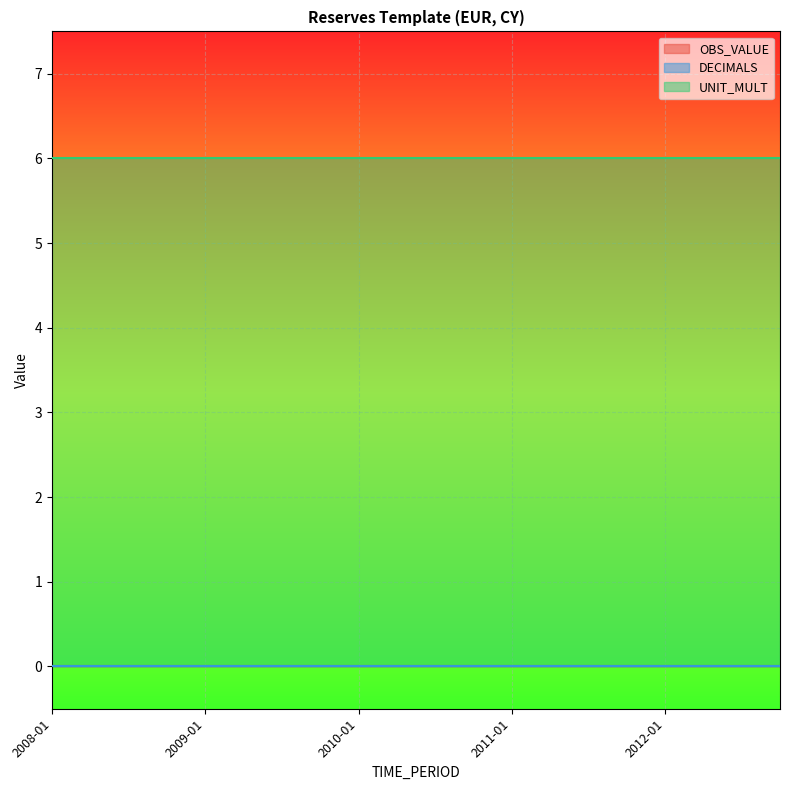

What is the difference between the highest and lowest values at 2009-01?

6